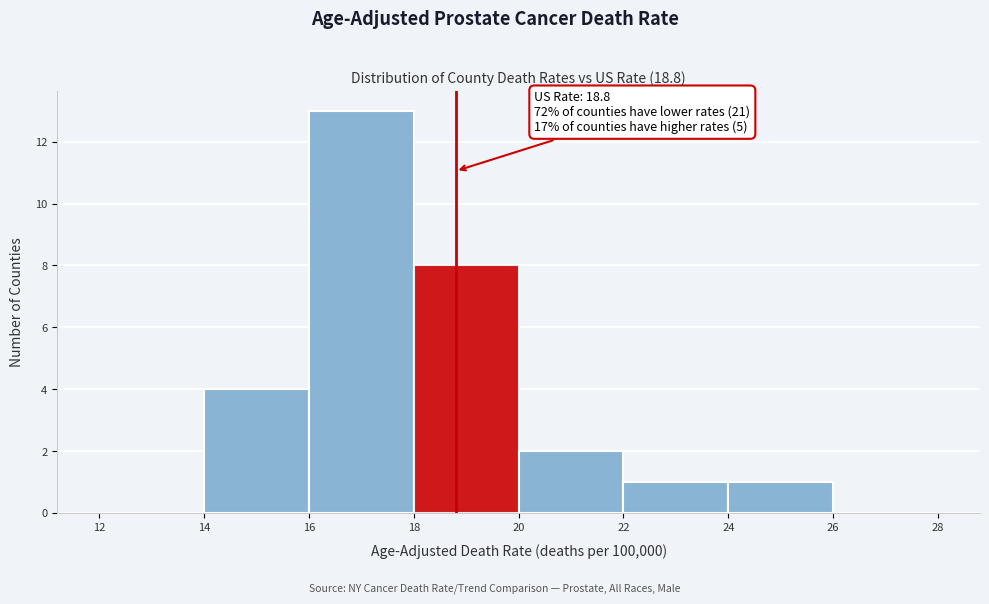

Which range on the x-axis has the tallest bar?

16 to 18